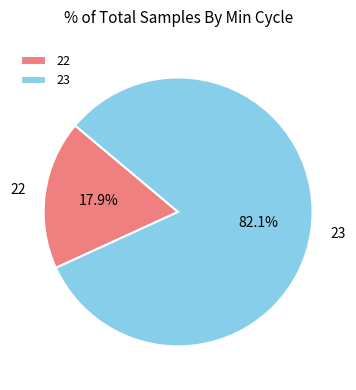

To the nearest percent, what portion does 23 represent?

82%